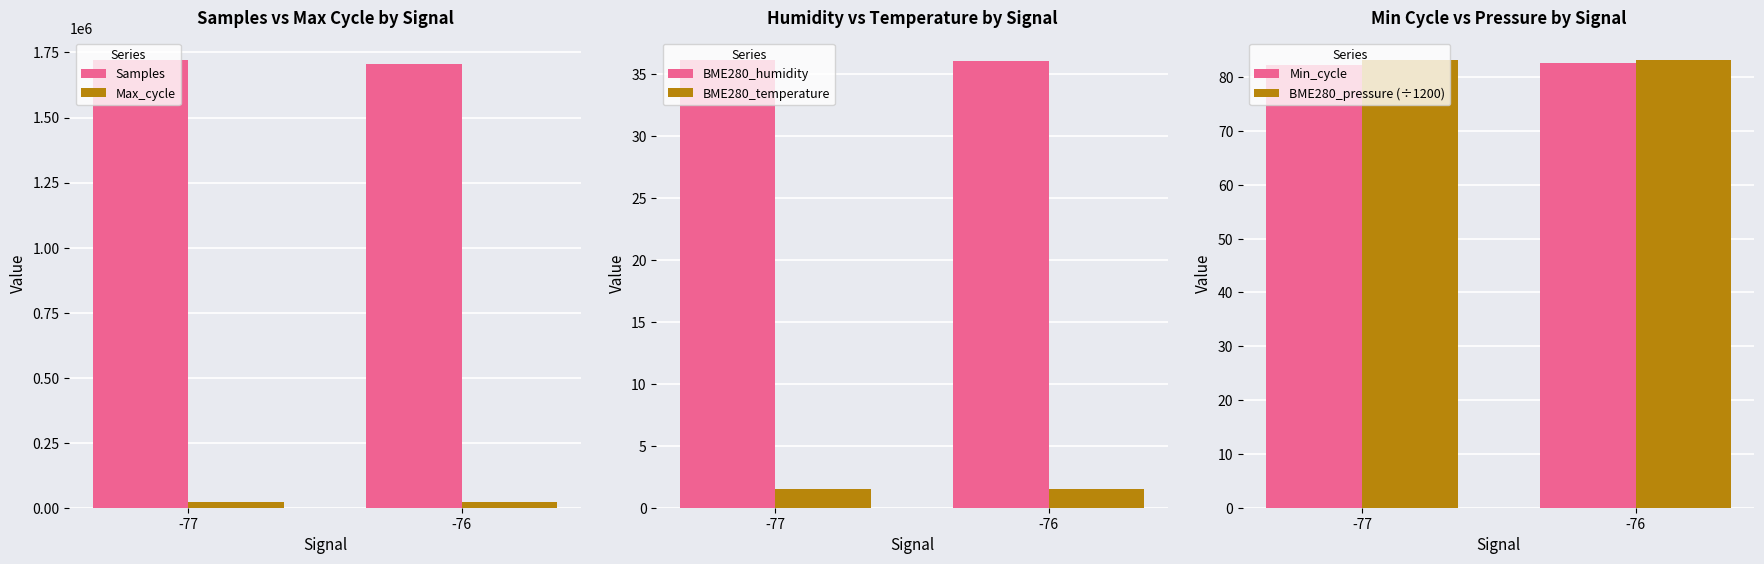

True or false: BME280_pressure (÷1200) has a value of 129.9 at -76.

False